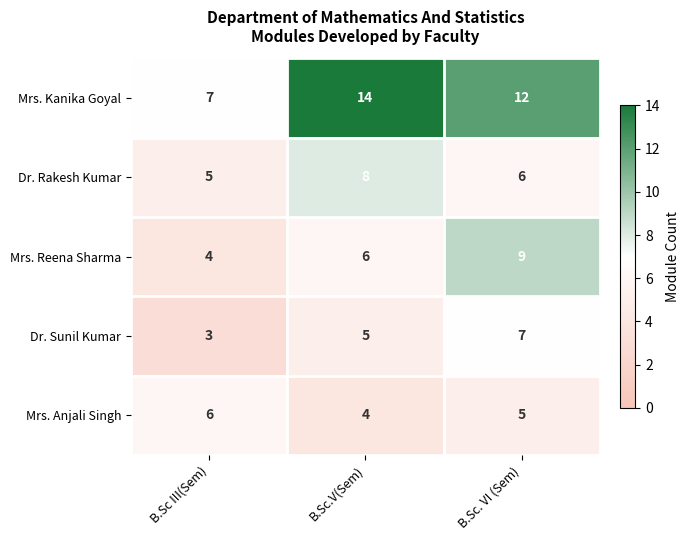

Count the number of categories in the chart.

3